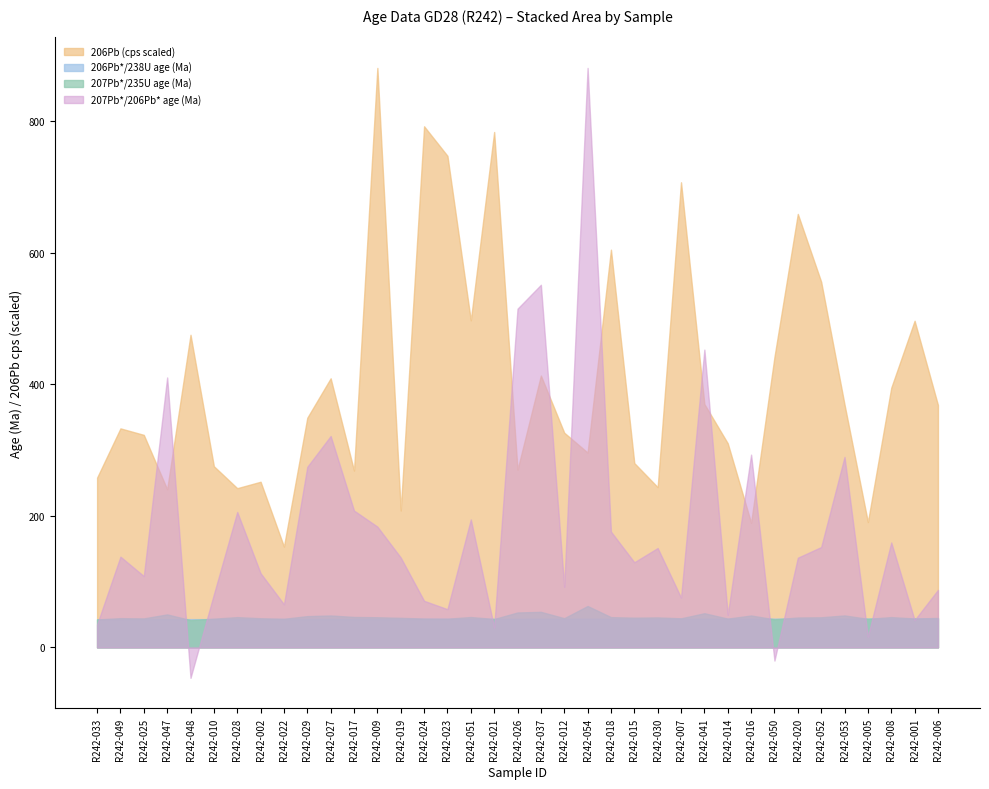

What is the difference between the highest and lowest values at R242-018?

561.3